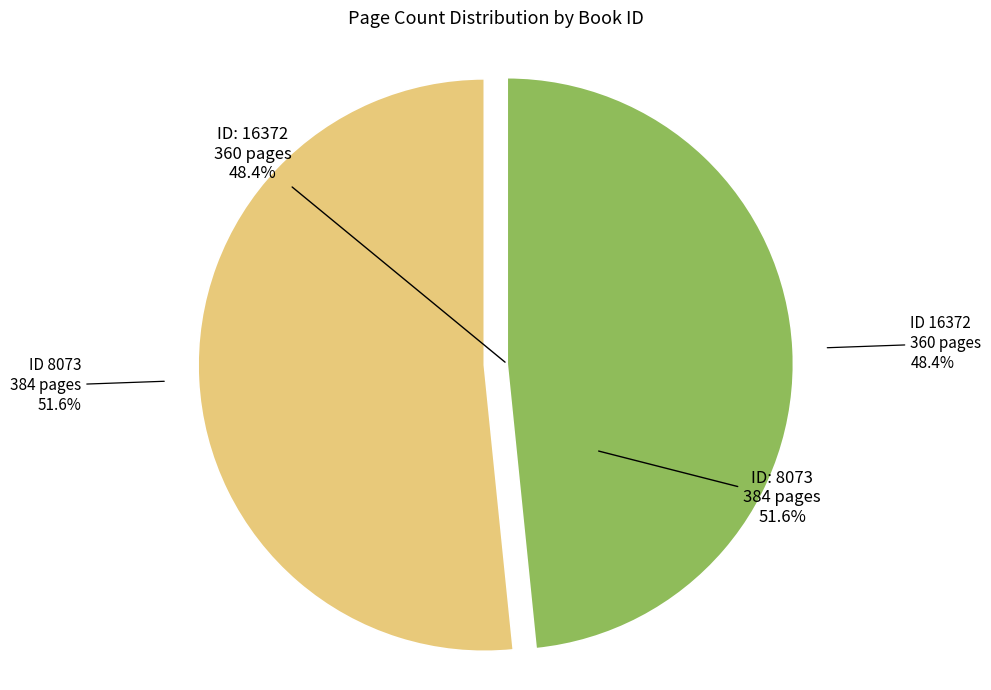

What percentage is the 16372 slice, to the nearest percent?

48%